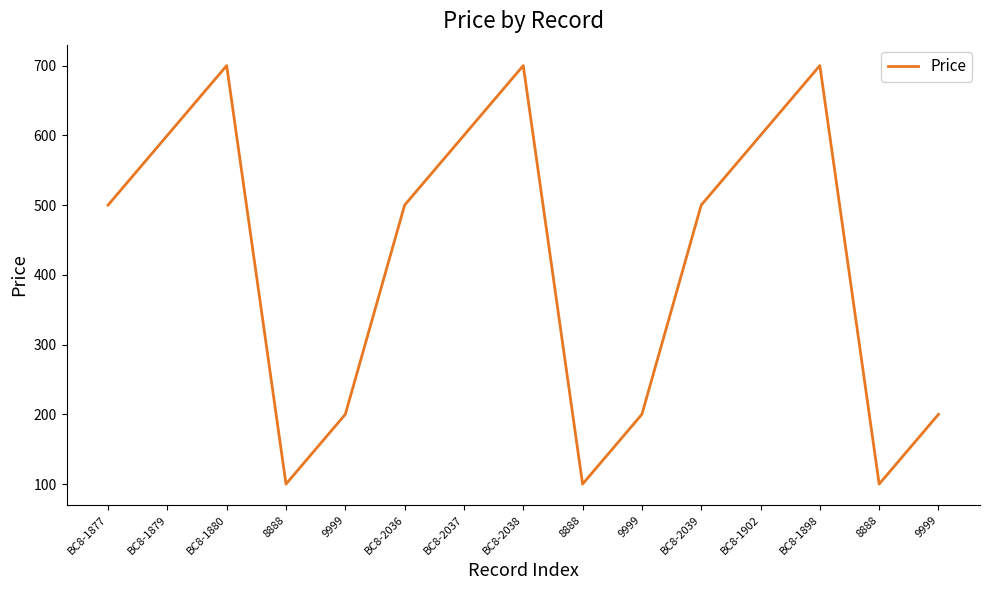

At which label does the data first exceed 500?

BC8-1879